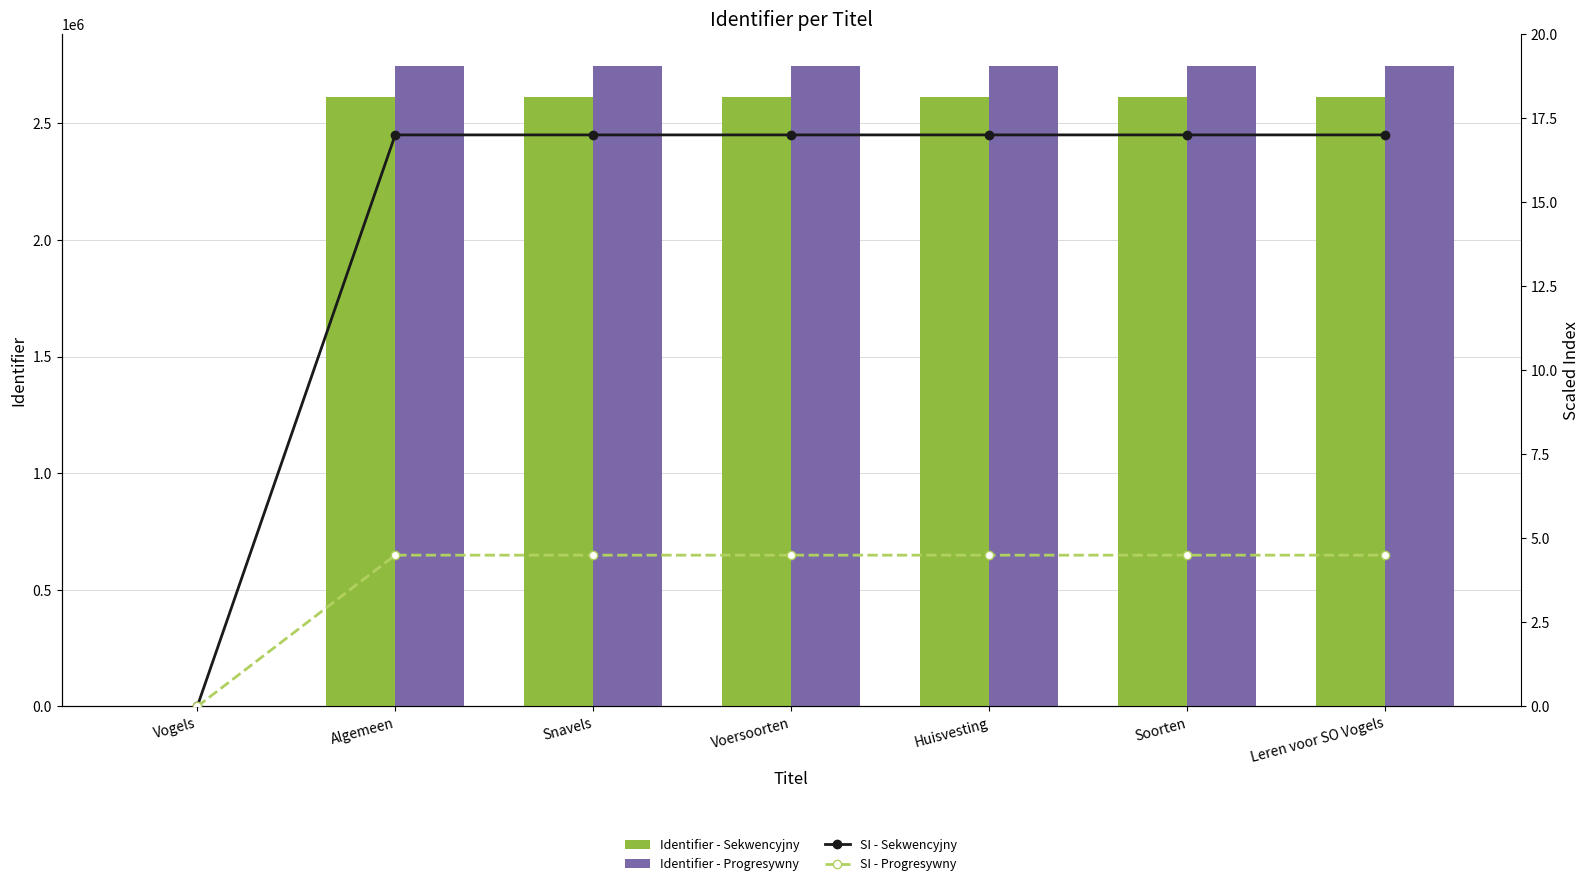

What is the difference between the maximum and minimum values in the SI - Progresywny series?

4.5